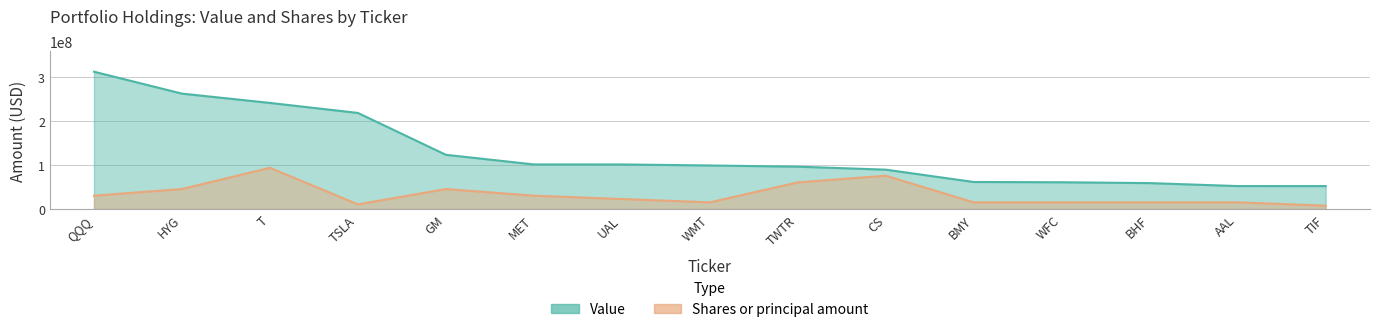

Count the number of data series in this chart.

2